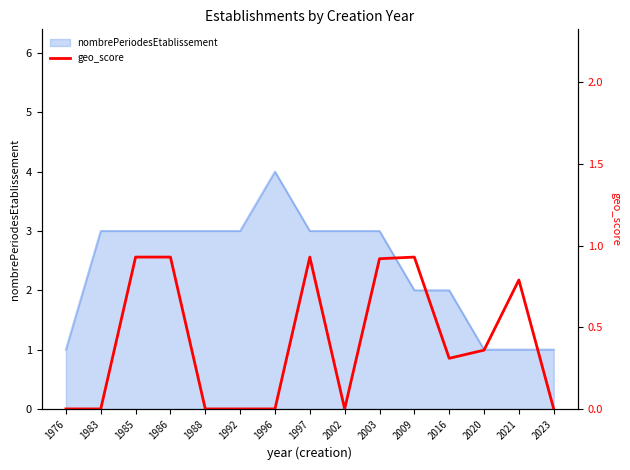

The value of nombrePeriodesEtablissement at 1997 is 3. True or false?

True